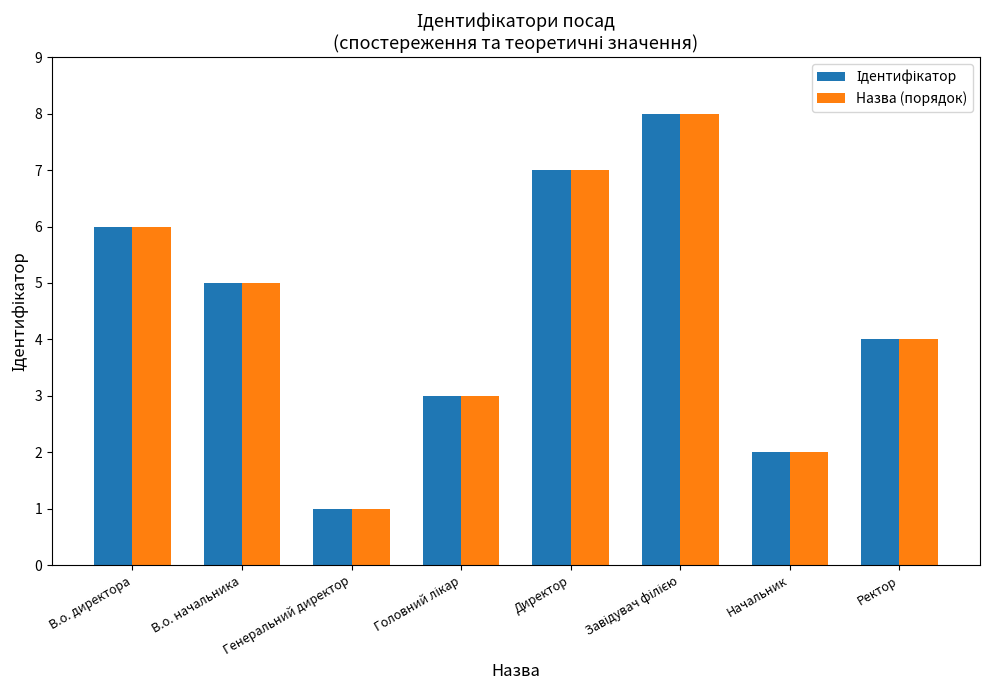

Is it true that Назва (порядок) equals 2 at Начальник?

True